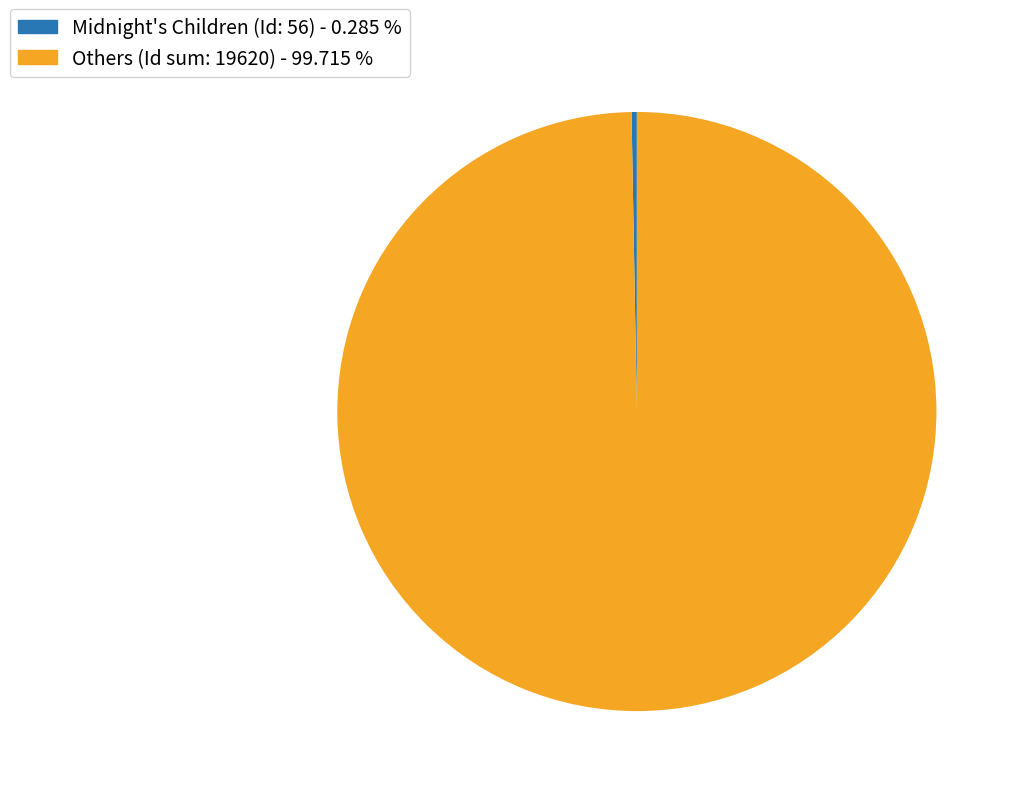

Is the sum of Others (Id sum: 19620) - 99.715 % and Midnight's Children (Id: 56) - 0.285 % greater than half?

Yes